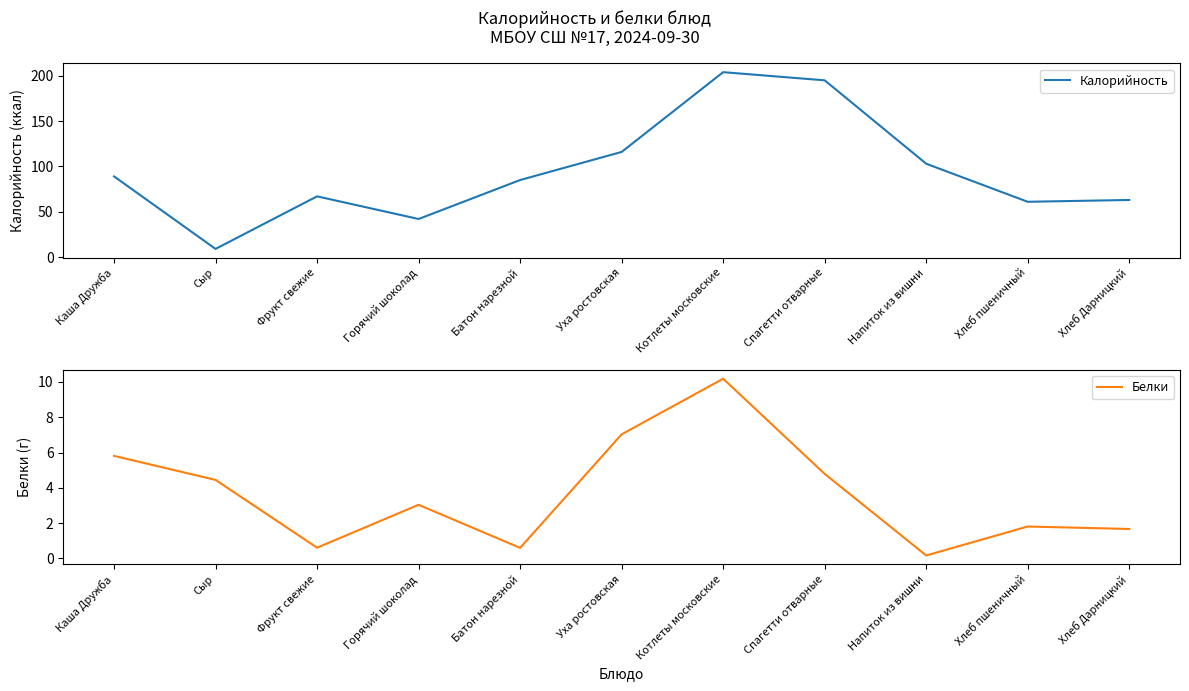

Rank the series by their average value, from lowest to highest.

Белки, Калорийность